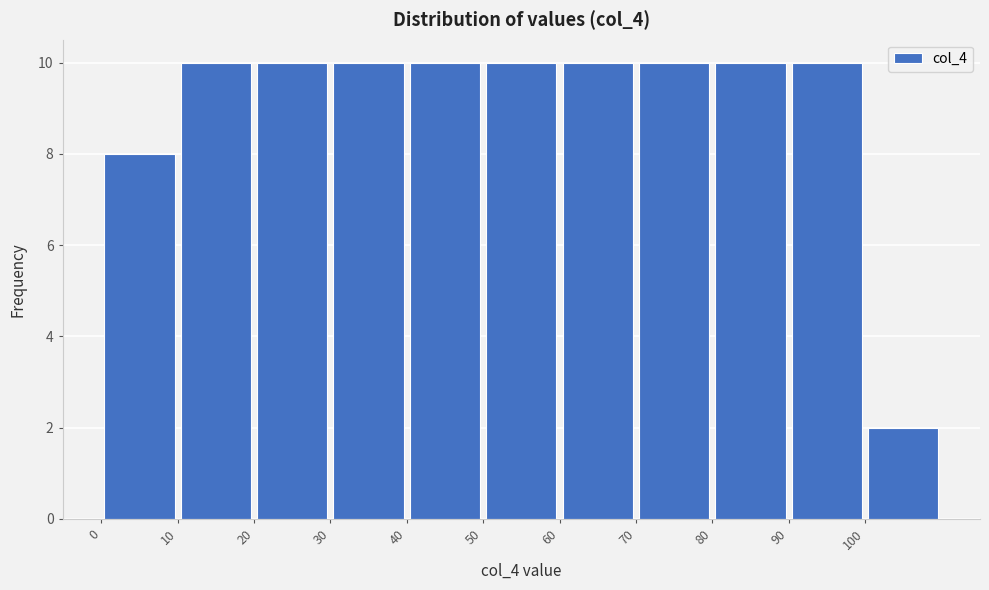

How tall is the bar that spans 60 to 70 on the x-axis? The values are not printed on the chart, so give them approximately, as read against the axis.

10